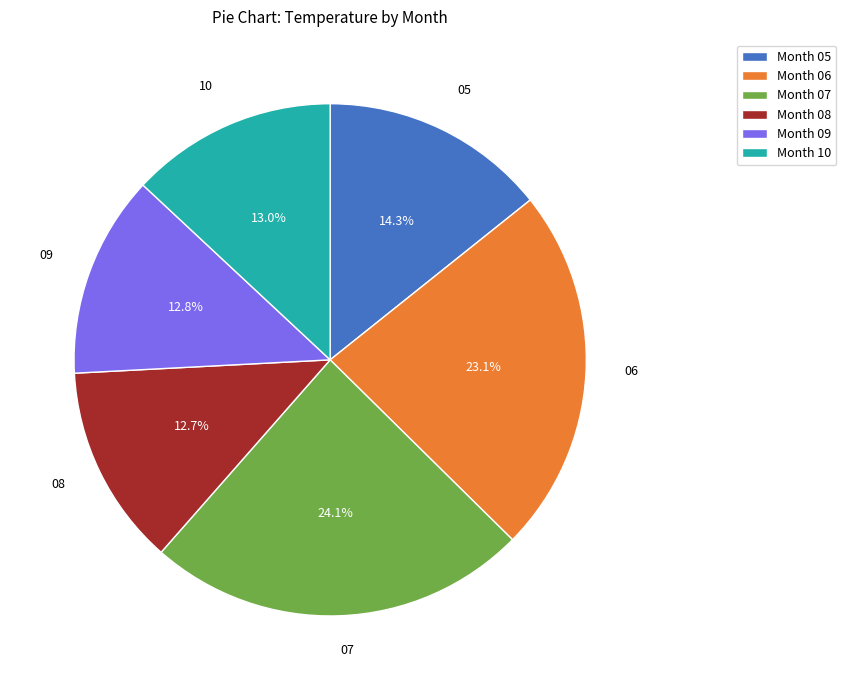

Does Month 07 represent more than half of the total?

No